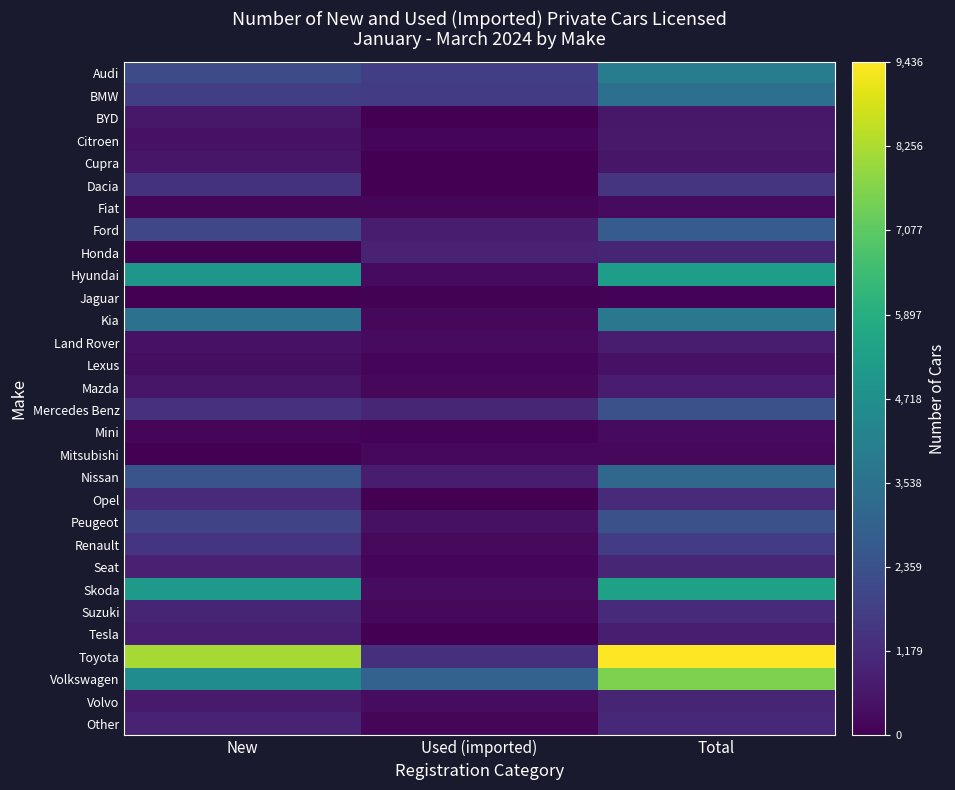

At how many categories does at least one series exceed 1083?

3